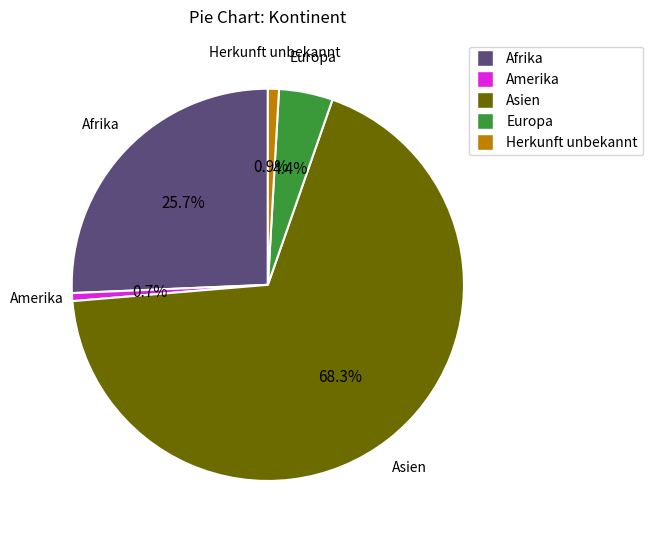

To the nearest percent, what portion does Afrika represent?

26%